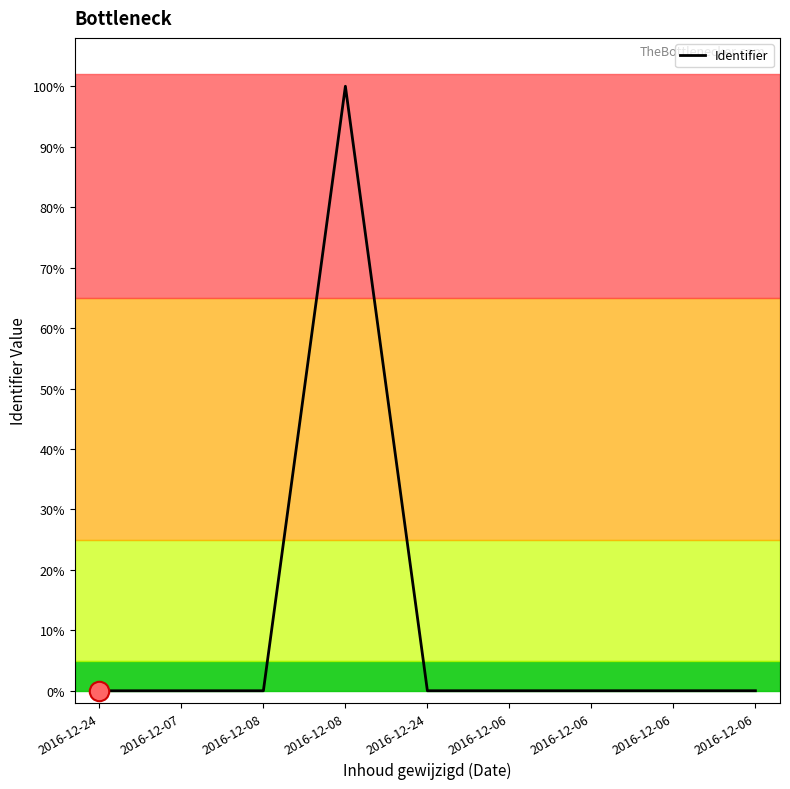

Is this an area chart (filled region under the line)?

No